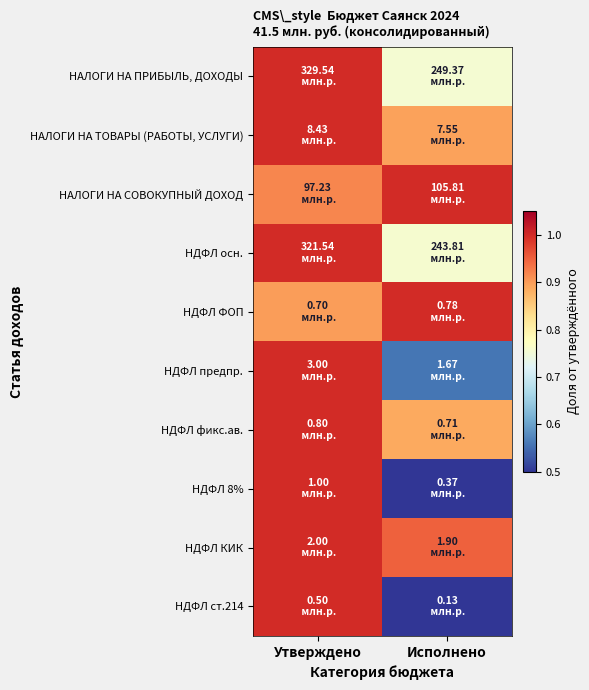

What is the maximum value shown in the chart?

1.0